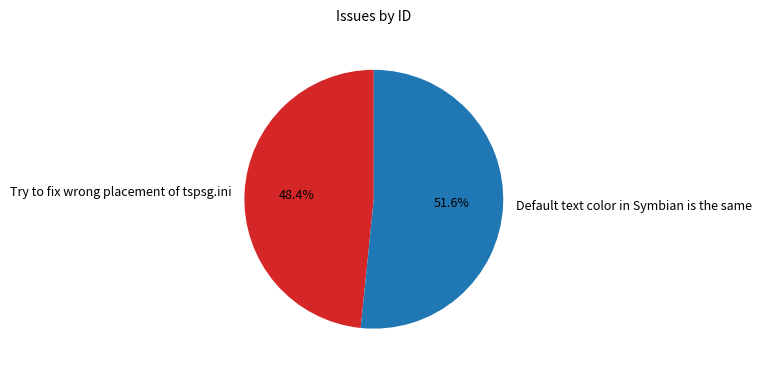

Approximately how many times larger is the value at Try to fix wrong placement of tspsg.ini compared to Default text color in Symbian is the same?

0.9